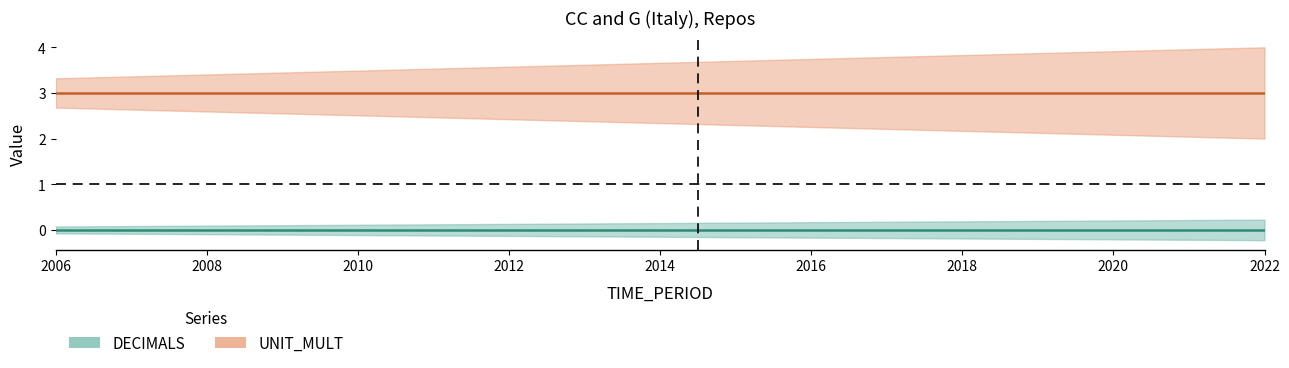

How many lines are shown in the chart?

2